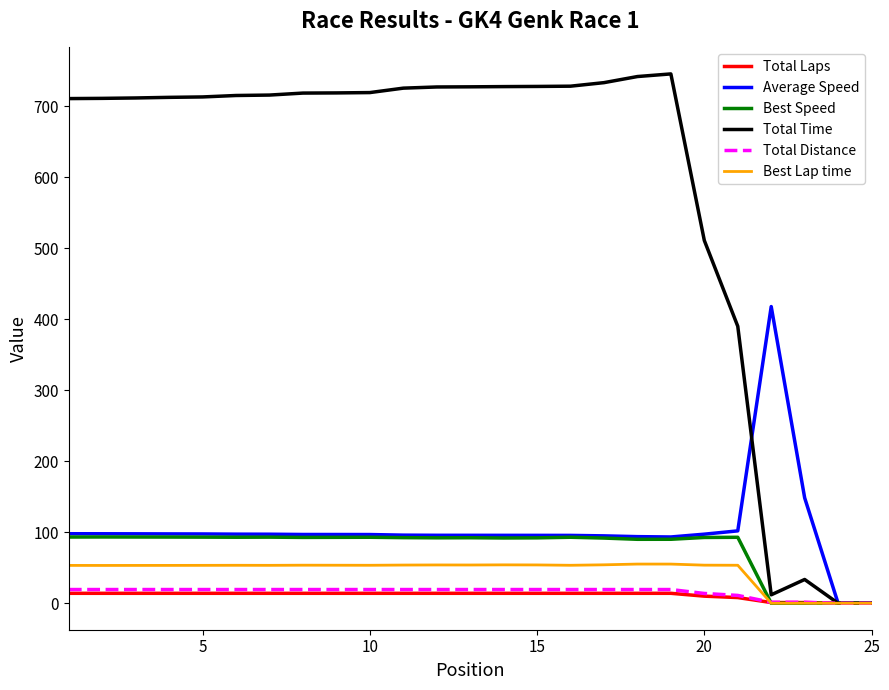

How many lines are shown in the chart?

6